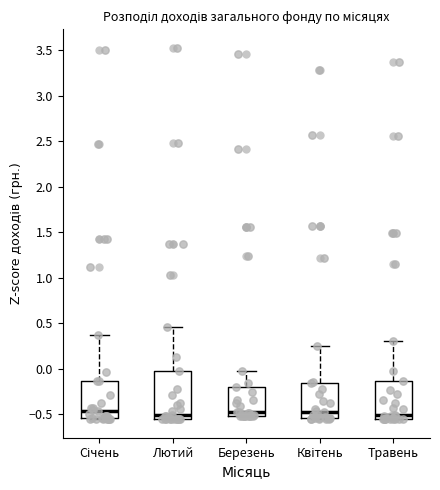

Reading left to right, read every box against the y-axis: the position of its median line, the range the box covers, and the ends of its whiskers. The values are not printed on the chart, so give them approximately, as read against the axis.

Січень: median -0.45, box -0.55 to -0.15, whiskers -0.55 to 0.35
Лютий: median -0.50, box -0.55 to -0.05, whiskers -0.55 to 0.45
Березень: median -0.50 (just above the box's lower edge), box -0.50 to -0.20, whiskers -0.50 to 0.00
Квітень: median -0.45, box -0.55 to -0.15, whiskers -0.55 to 0.25
Травень: median -0.50, box -0.55 to -0.15, whiskers -0.55 to 0.30